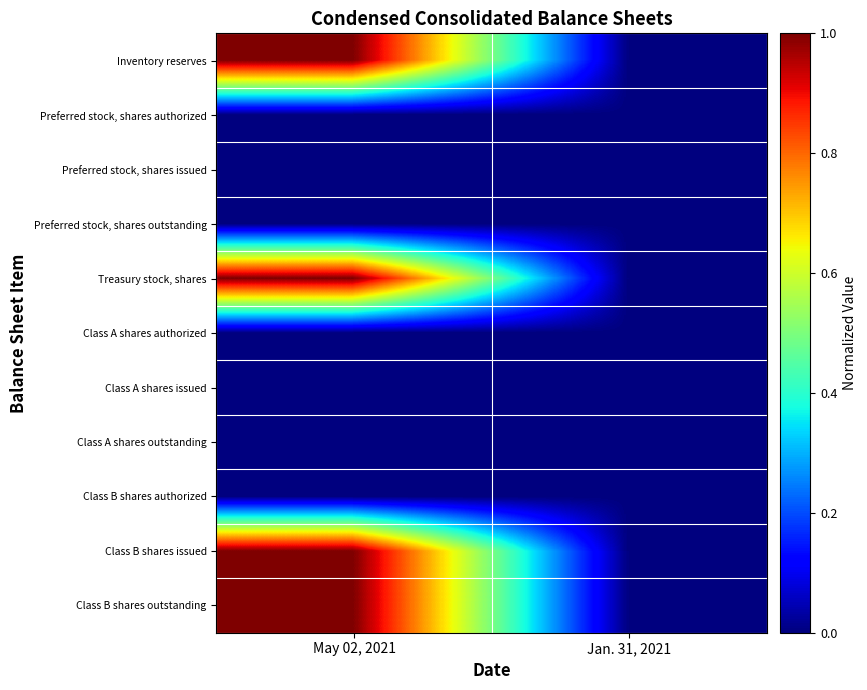

Rank the series by their maximum value, from highest to lowest.

Inventory reserves, Treasury stock, shares, Class B shares issued, Class B shares outstanding, Preferred stock, shares authorized, Preferred stock, shares issued, Preferred stock, shares outstanding, Class A shares authorized, Class A shares issued, Class A shares outstanding, Class B shares authorized